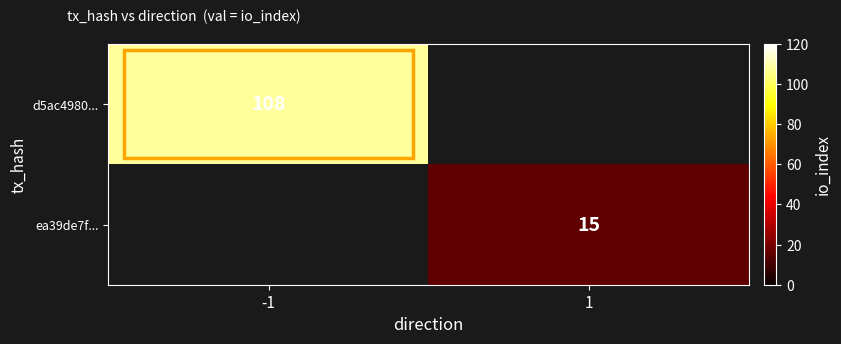

True or false: ea39de7f... has a value of 15 at 1.

True